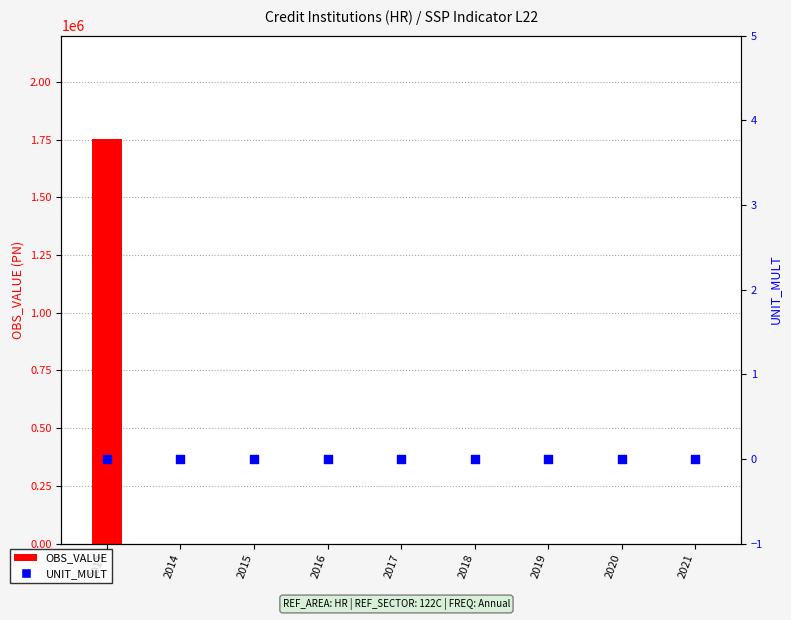

What are all the series names shown in the legend?

OBS_VALUE, UNIT_MULT